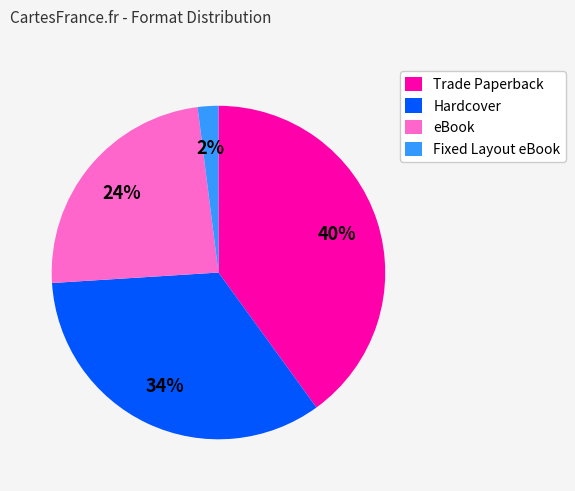

Do Hardcover and Trade Paperback together represent more than half of the pie?

Yes